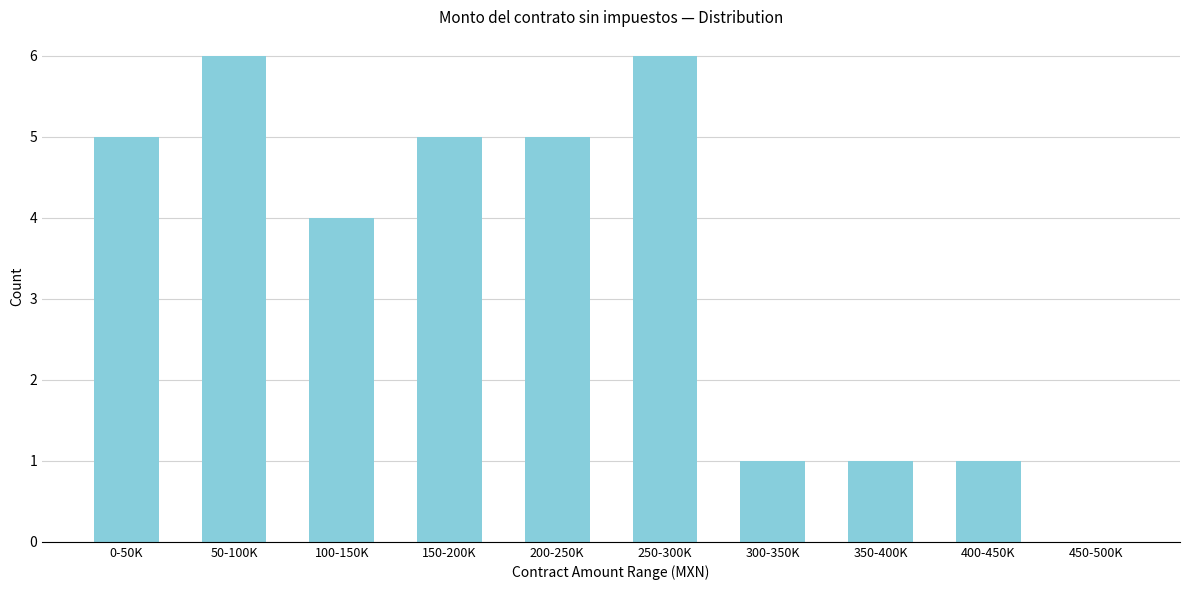

Reading left to right, list all the values displayed in this chart.

0-50K=5	50-100K=6	100-150K=4	150-200K=5	200-250K=5	250-300K=6	300-350K=1	350-400K=1	400-450K=1	450-500K=0